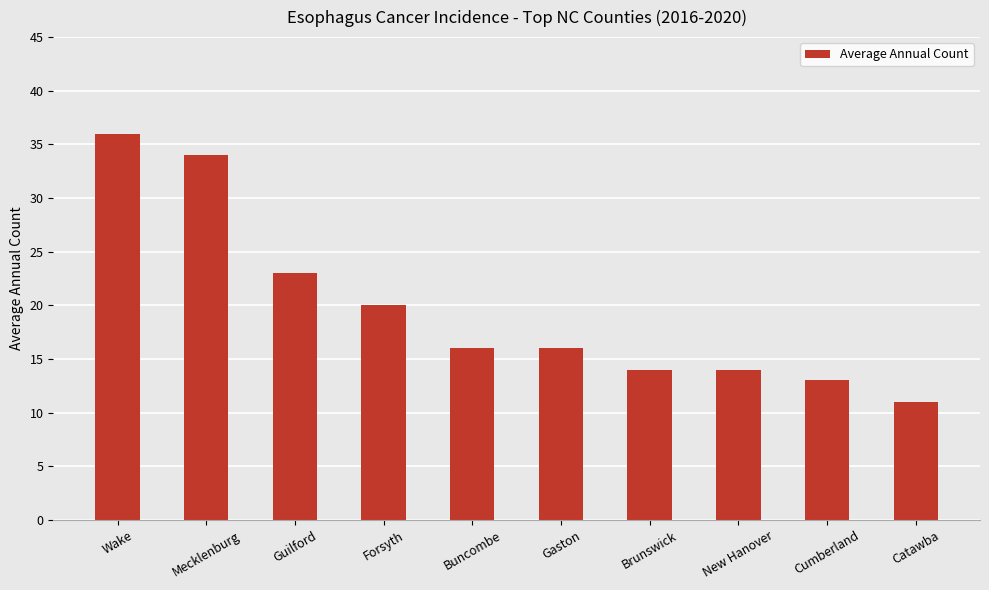

True or false: the data shows 11 at Catawba.

True